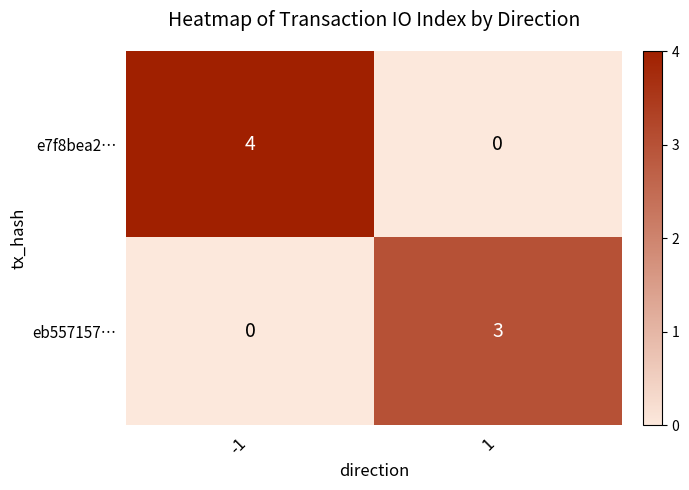

What is the greatest value displayed?

4